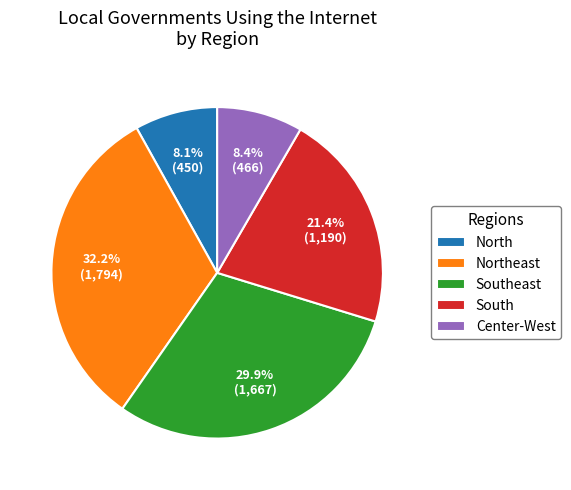

Does any single category account for the majority?

No